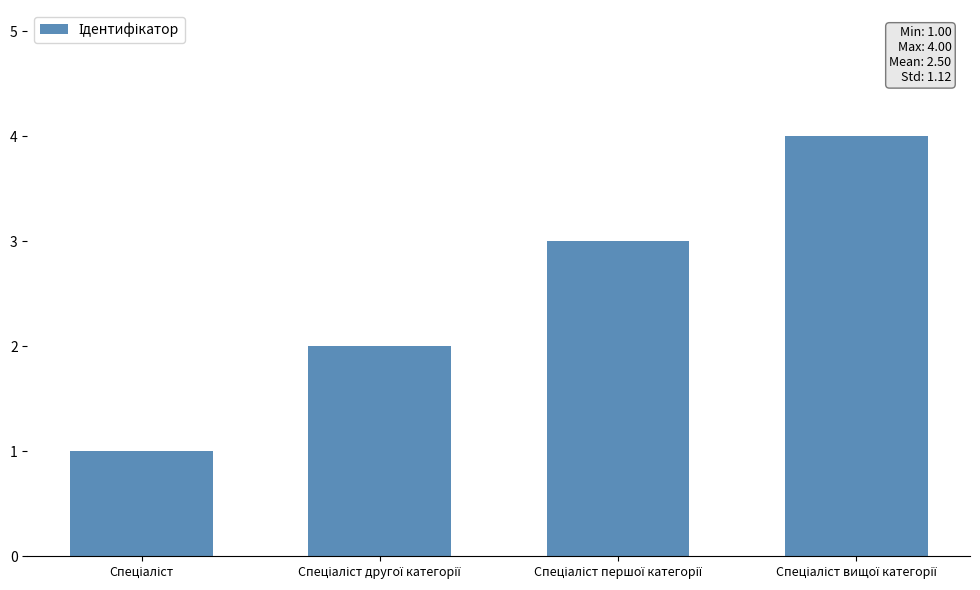

Reading left to right, list all the values displayed in this chart.

1	2	3	4